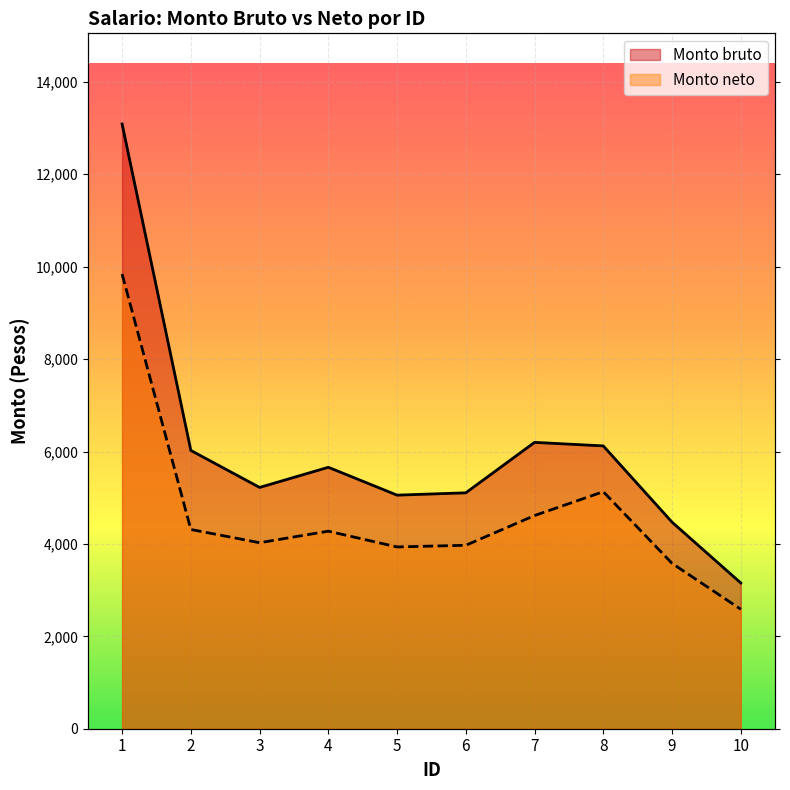

Reading left to right, transcribe all the data shown in this chart.

Monto bruto: 13087.7	6023.3	5222.2	5658.4	5055.7	5105.7	6197.6	6121.1	4471.3	3154.4
Monto neto: 9840.3	4312.4	4025.6	4275.3	3934.1	3970.2	4613.9	5130.1	3579.5	2585.7